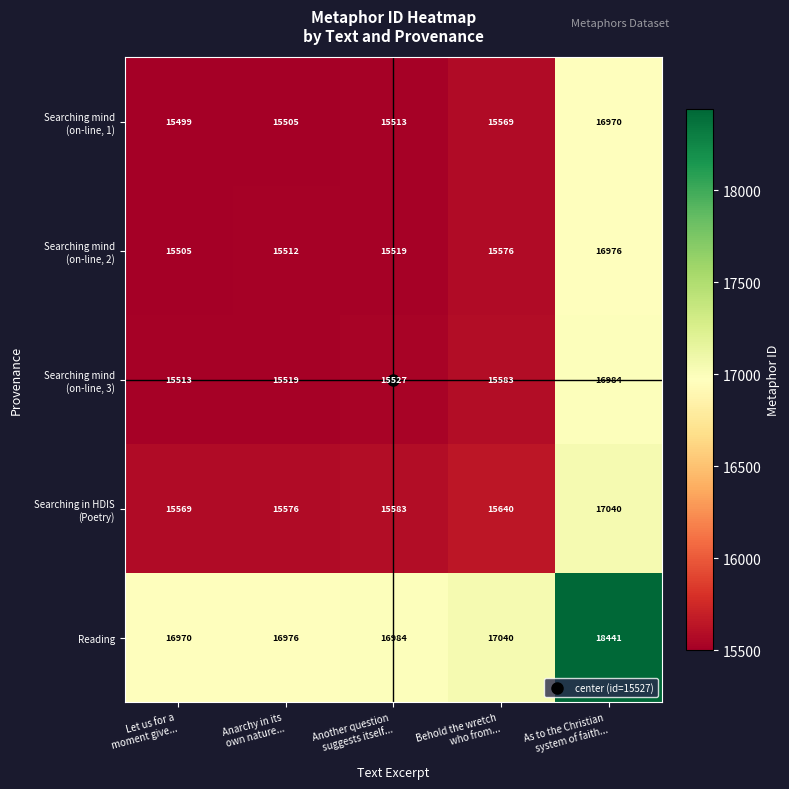

What is the minimum value shown in the chart?

15499